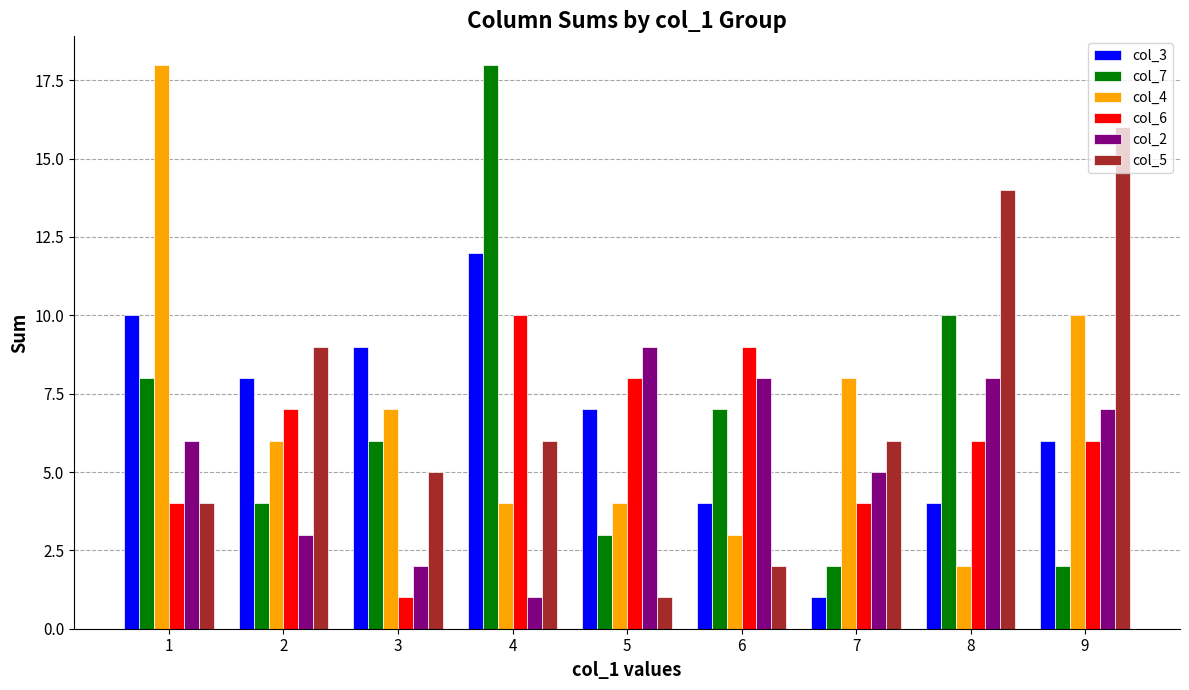

How many series are shown in this chart?

6